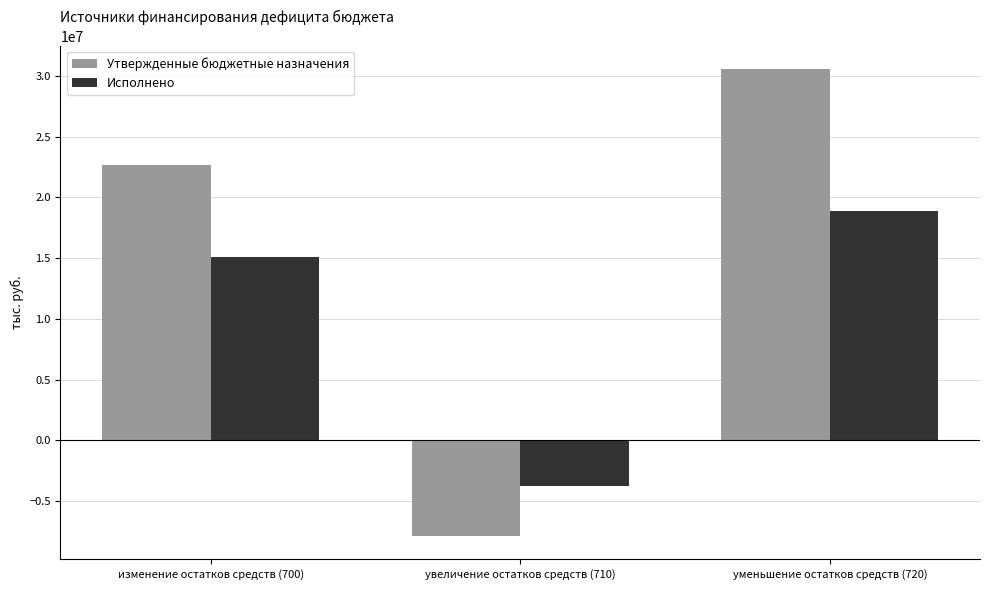

At which category does the chart reach its minimum across all series?

увеличение остатков средств (710)